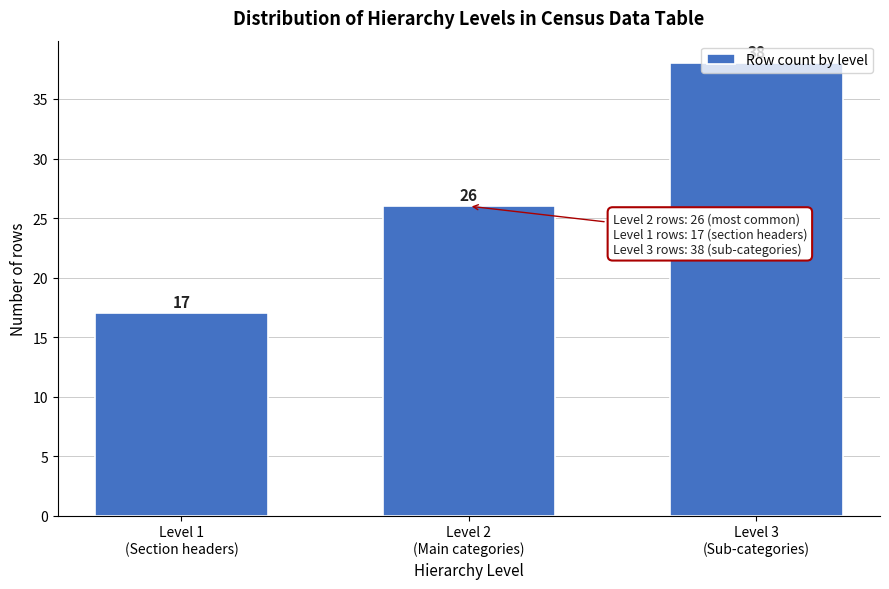

What is the maximum value shown in the chart?

38